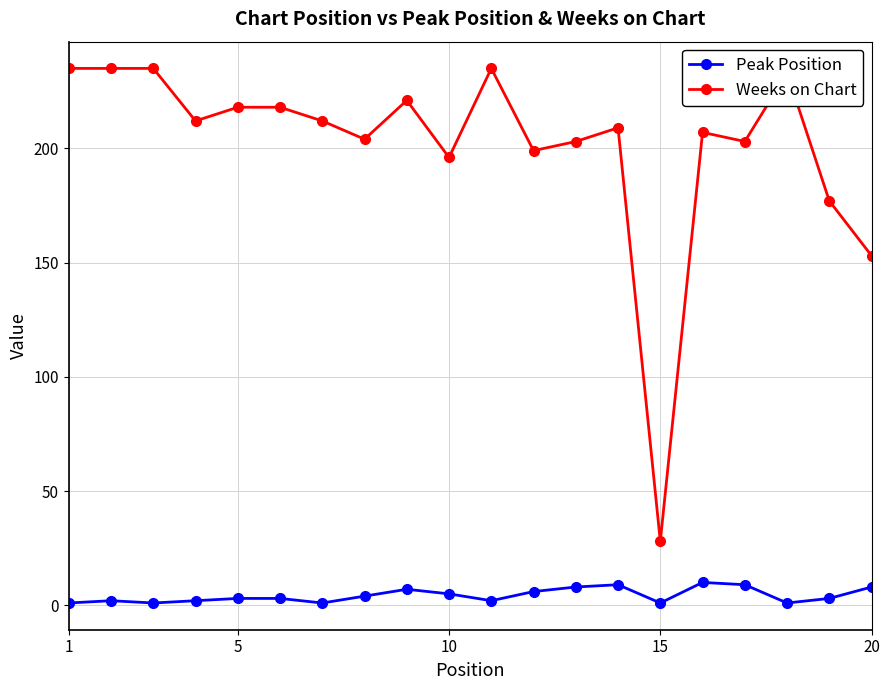

How many distinct data groups are displayed?

2